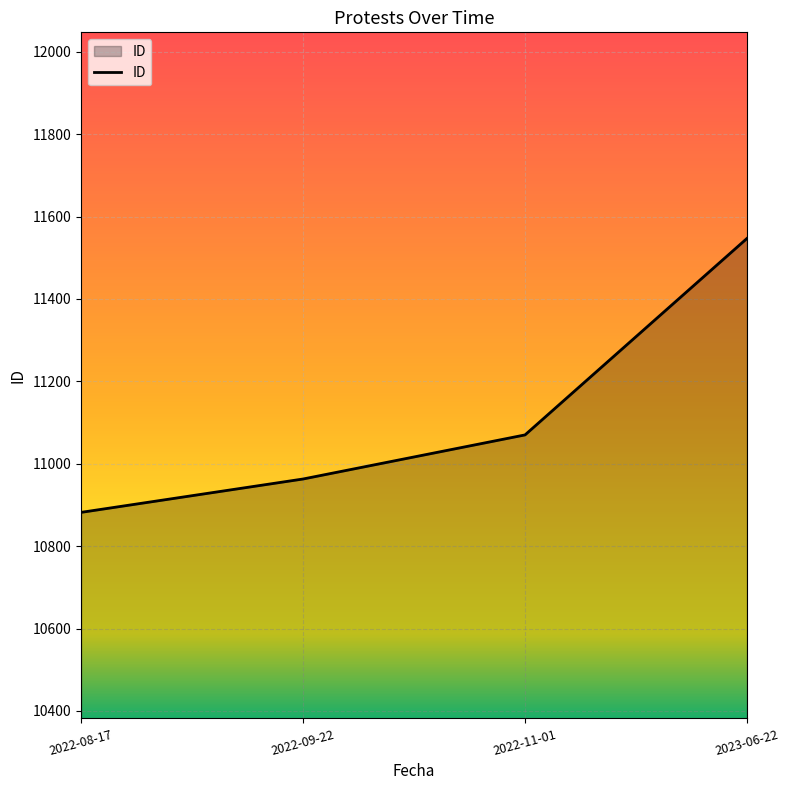

How many distinct data groups are displayed?

1